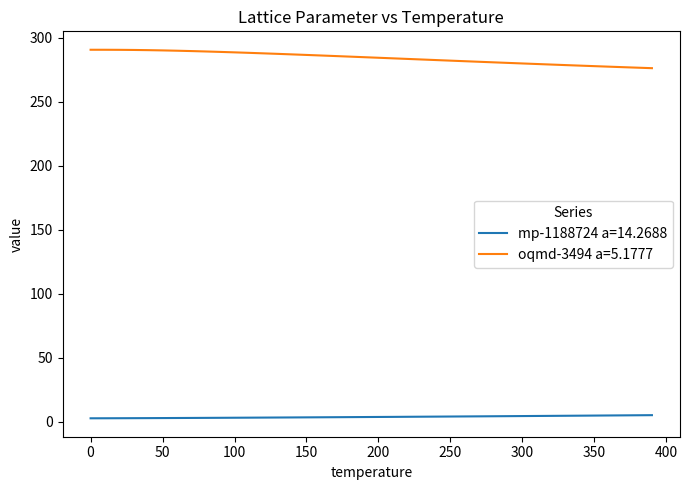

True or false: mp-1188724 a=14.2688 and oqmd-3494 a=5.1777 intersect in this chart.

False